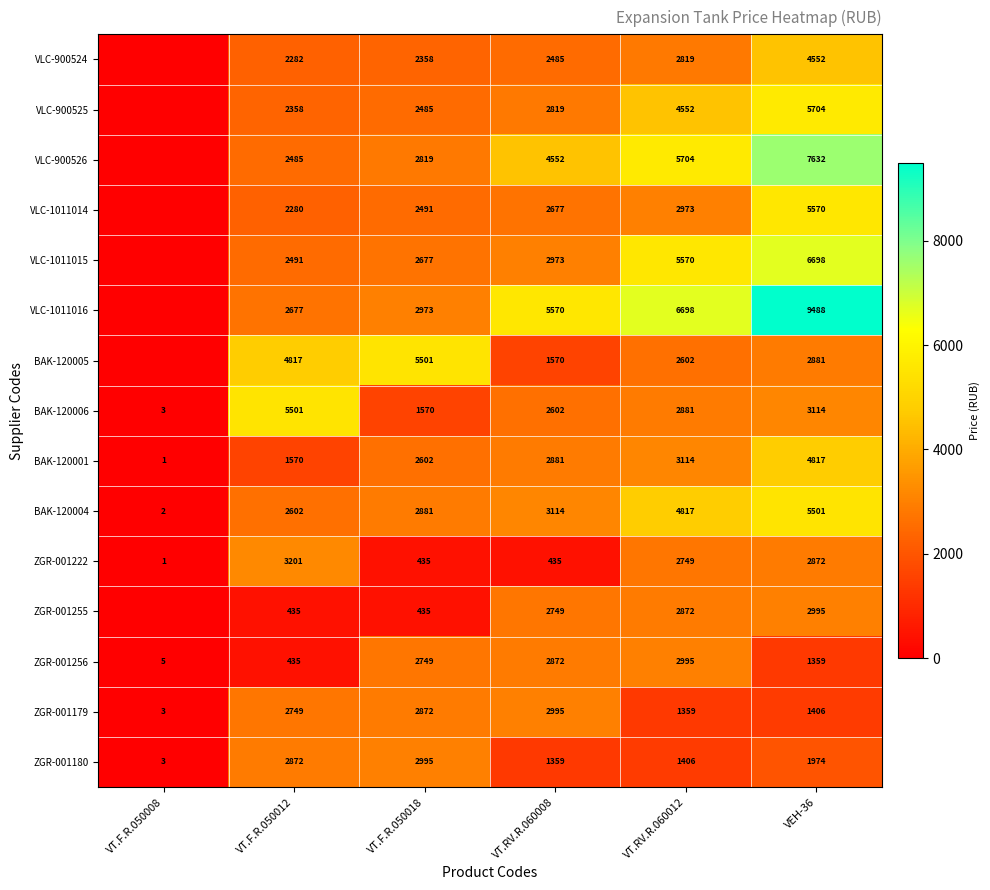

Rank the series at VT.RV.R.060008 from highest to lowest value.

VLC-1011016, VLC-900526, BAK-120004, ZGR-001179, VLC-1011015, BAK-120001, ZGR-001256, VLC-900525, ZGR-001255, VLC-1011014, BAK-120006, VLC-900524, BAK-120005, ZGR-001180, ZGR-001222